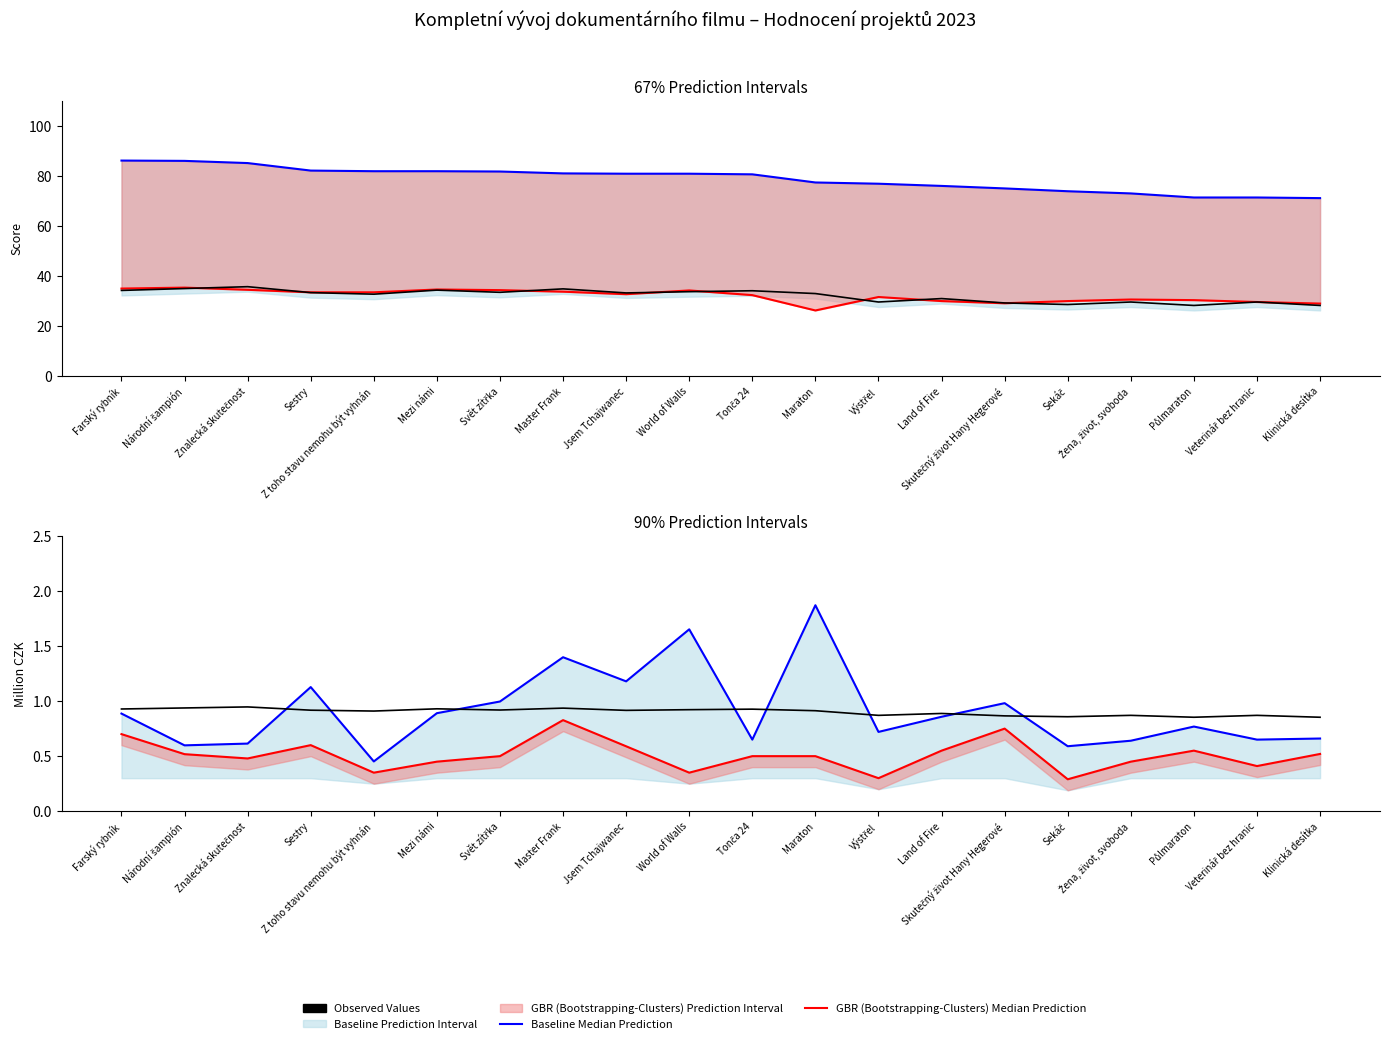

True or false: GBR (Bootstrapping-Clusters) Median Prediction and Observed Values cross at least once.

False